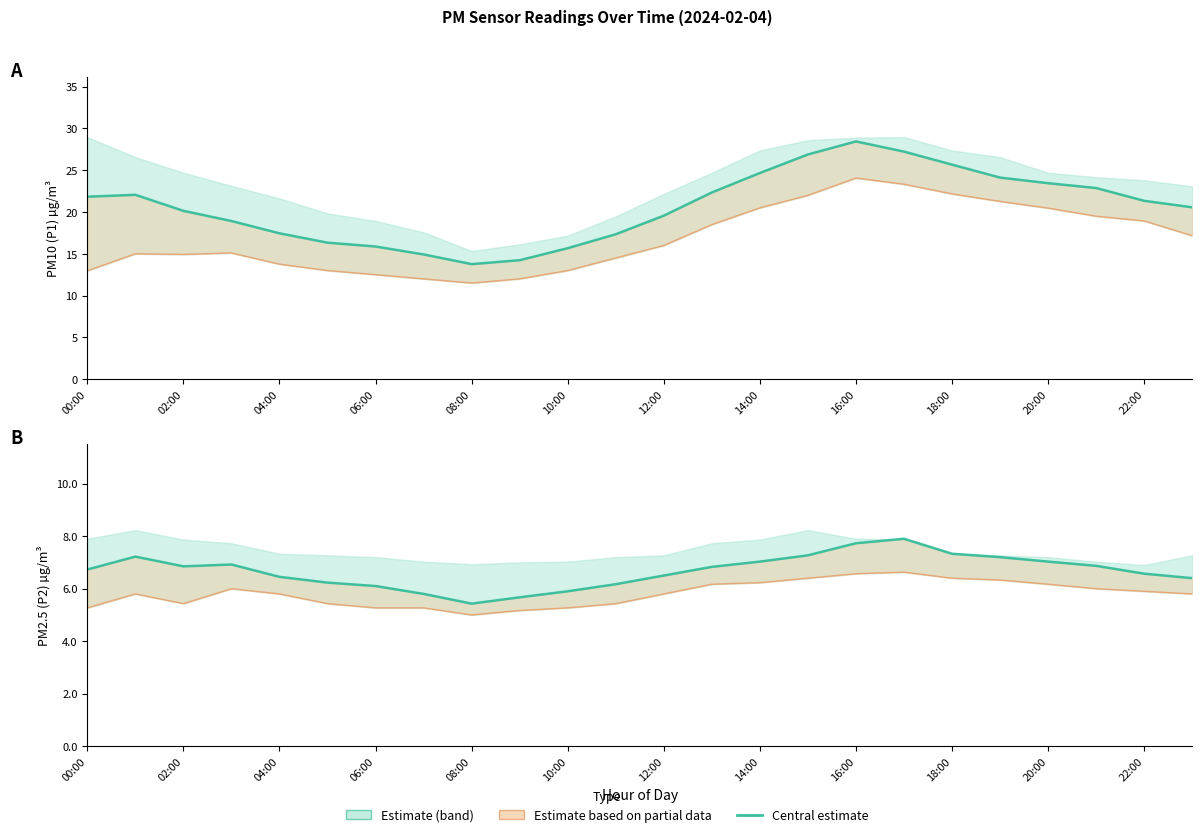

Reading left to right, list all the values displayed in this chart.

P1 (PM10): 21.8	22.1	20.1	18.9	17.4	16.3	15.9	14.9	13.8	14.2	15.7	17.3	19.6	22.3	24.7	26.9	28.4	27.2	25.7	24.1	23.4	22.9	21.3	20.6
P1 lower: 13.0	15.0	14.9	15.1	13.8	13.0	12.5	12.0	11.5	12.0	13.0	14.5	16.0	18.5	20.5	22.0	24.1	23.3	22.2	21.3	20.5	19.5	18.9	17.2
P2 (PM2.5): 6.7	7.2	6.8	6.9	6.5	6.2	6.1	5.8	5.4	5.7	5.9	6.2	6.5	6.8	7.0	7.3	7.7	7.9	7.3	7.2	7.0	6.9	6.6	6.4
P2 lower: 5.3	5.8	5.4	6.0	5.8	5.4	5.3	5.3	5.0	5.2	5.3	5.4	5.8	6.2	6.2	6.4	6.6	6.6	6.4	6.3	6.2	6.0	5.9	5.8